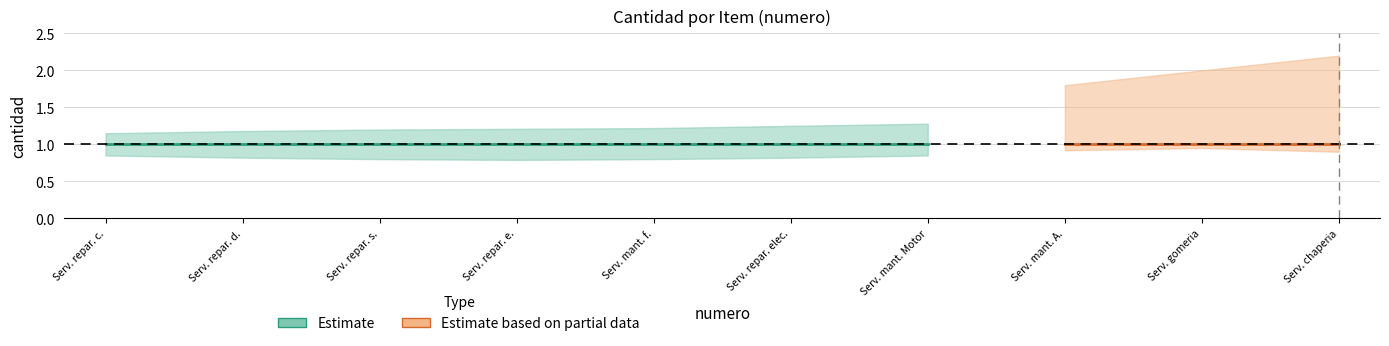

True or false: center2 and upper_band cross at least once.

False